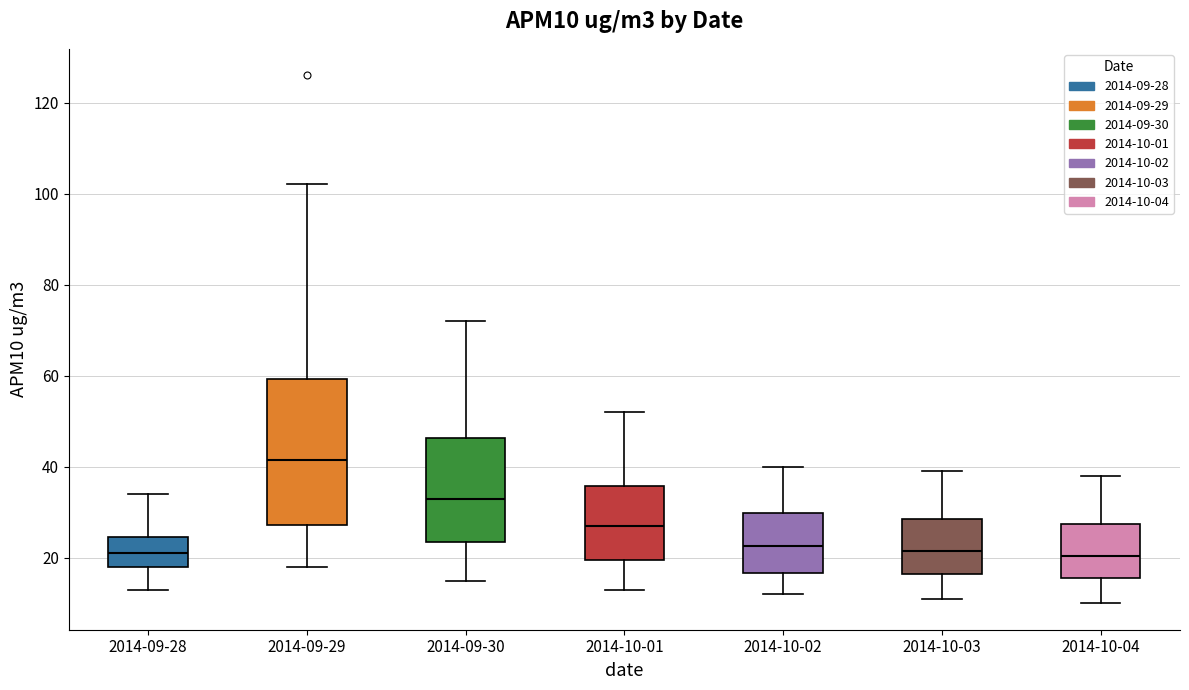

Where does the lower whisker of the box for 2014-10-02 end on the y-axis? The values are not printed on the chart, so give them approximately, as read against the axis.

12